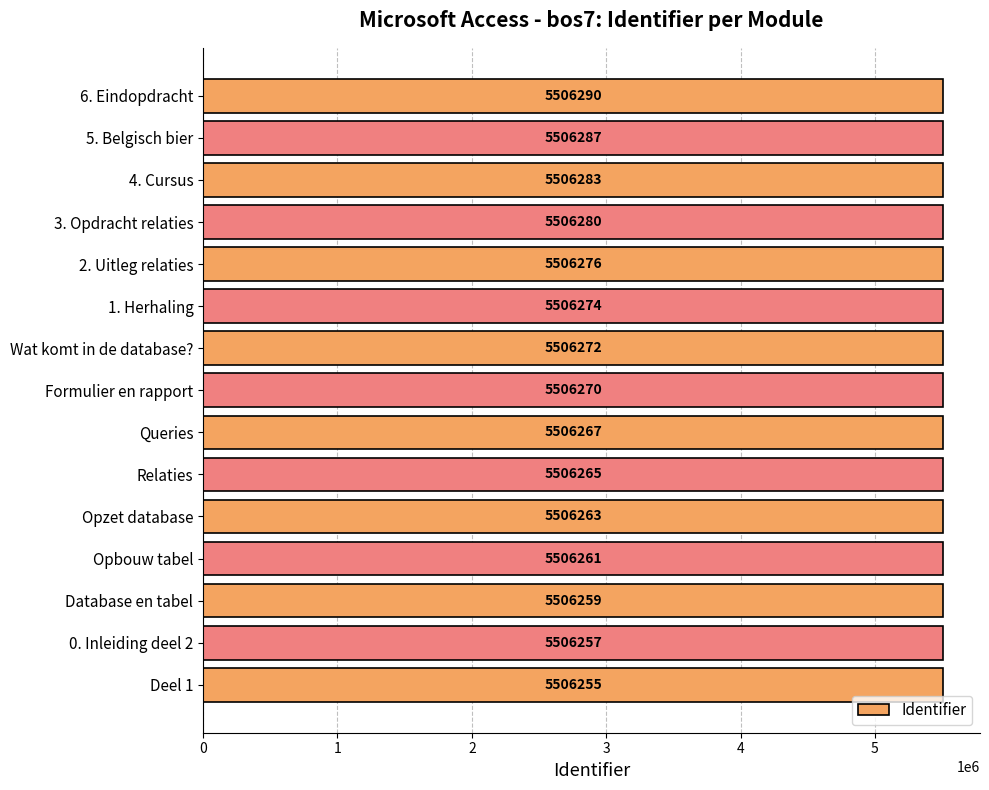

At which category does the chart reach its peak across all series?

6. Eindopdracht